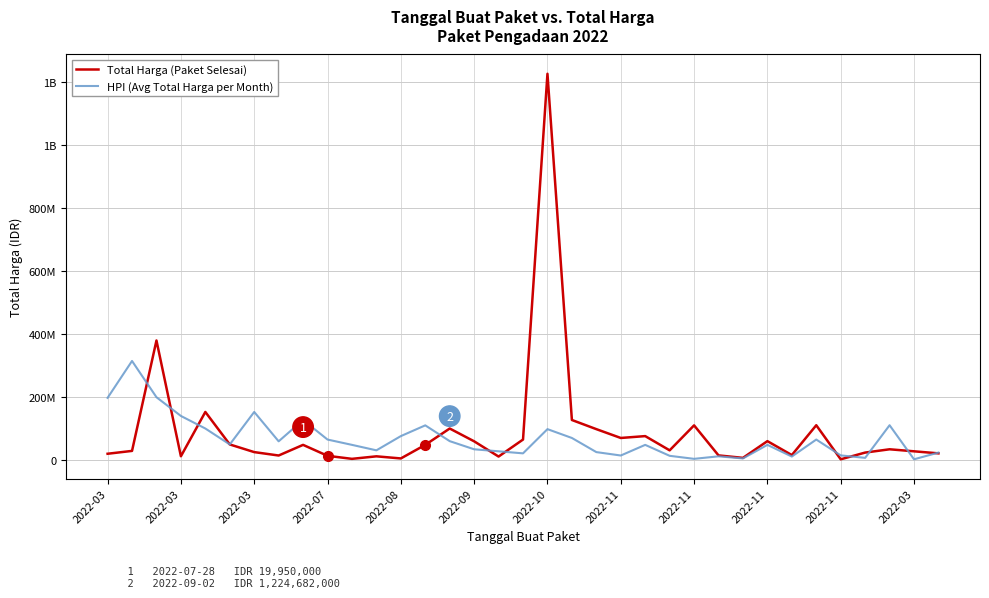

What are all the series names shown in the legend?

Total Harga (Paket Selesai), HPI (Avg Total Harga per Month)